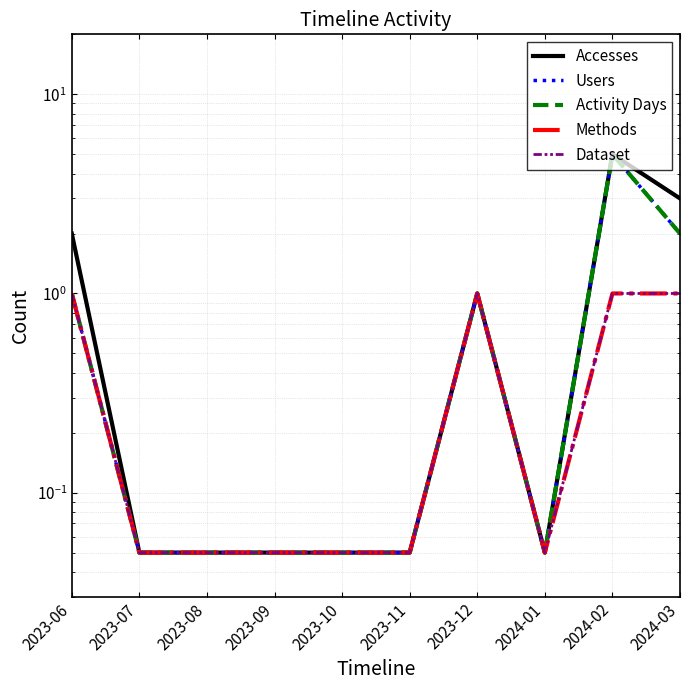

Reading left to right, extract all data points from this chart.

Accesses: 2023-06=2.0	2023-07=0.1	2023-08=0.1	2023-09=0.1	2023-10=0.1	2023-11=0.1	2023-12=1.0	2024-01=0.1	2024-02=5.0	2024-03=3.0
Users: 2023-06=1.0	2023-07=0.1	2023-08=0.1	2023-09=0.1	2023-10=0.1	2023-11=0.1	2023-12=1.0	2024-01=0.1	2024-02=5.0	2024-03=2.0
Activity Days: 2023-06=1.0	2023-07=0.1	2023-08=0.1	2023-09=0.1	2023-10=0.1	2023-11=0.1	2023-12=1.0	2024-01=0.1	2024-02=5.0	2024-03=2.0
Methods: 2023-06=1.0	2023-07=0.1	2023-08=0.1	2023-09=0.1	2023-10=0.1	2023-11=0.1	2023-12=1.0	2024-01=0.1	2024-02=1.0	2024-03=1.0
Dataset: 2023-06=1.0	2023-07=0.1	2023-08=0.1	2023-09=0.1	2023-10=0.1	2023-11=0.1	2023-12=1.0	2024-01=0.1	2024-02=1.0	2024-03=1.0